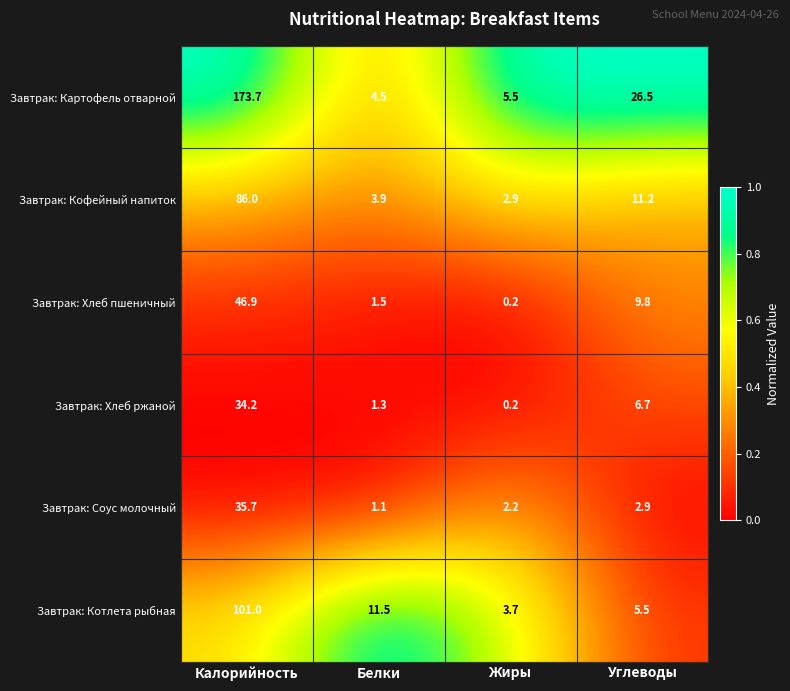

Reading right to left, what are all the values shown in this chart?

Завтрак: Картофель отварной: Углеводы=26.5	Жиры=5.5	Белки=4.5	Калорийность=173.7
Завтрак: Кофейный напиток: Углеводы=11.2	Жиры=2.9	Белки=3.9	Калорийность=86.0
Завтрак: Хлеб пшеничный: Углеводы=9.8	Жиры=0.2	Белки=1.5	Калорийность=46.9
Завтрак: Хлеб ржаной: Углеводы=6.7	Жиры=0.2	Белки=1.3	Калорийность=34.2
Завтрак: Соус молочный: Углеводы=2.9	Жиры=2.2	Белки=1.1	Калорийность=35.7
Завтрак: Котлета рыбная: Углеводы=5.5	Жиры=3.7	Белки=11.5	Калорийность=101.0